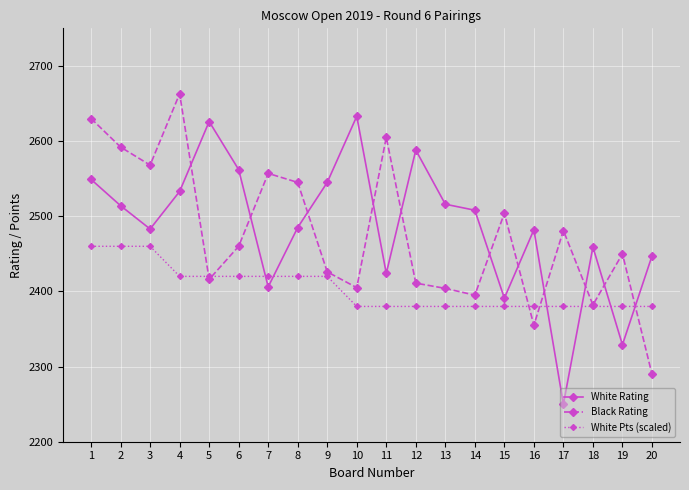

True or false: White Pts (scaled) has a value of 2380 at 20.

True